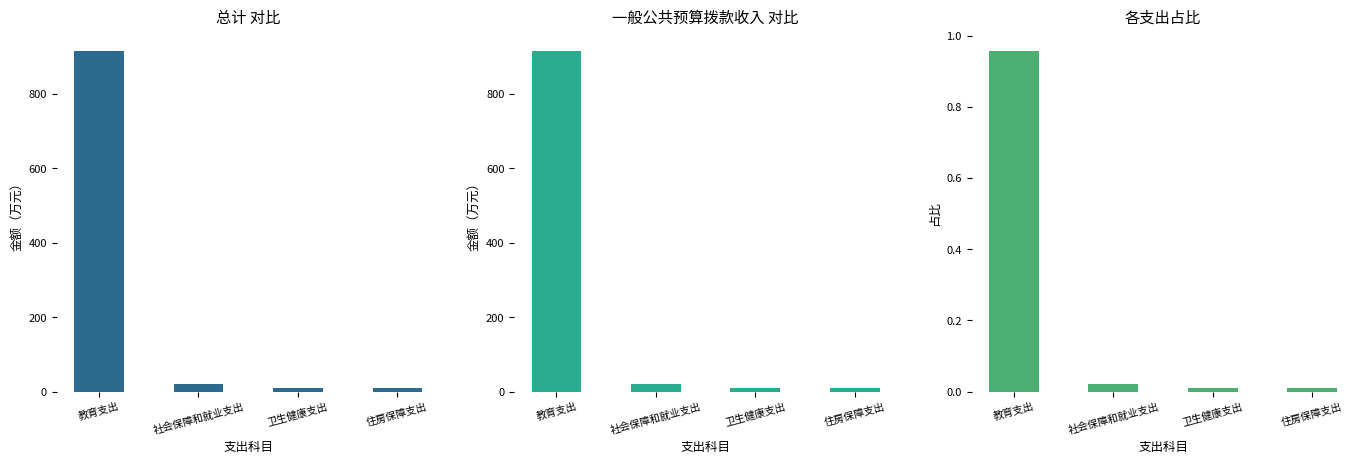

Reading right to left, transcribe all the data shown in this chart.

总计: 住房保障支出=9.8	卫生健康支出=11.2	社会保障和就业支出=19.7	教育支出=915.9
一般公共预算拨款收入: 住房保障支出=9.8	卫生健康支出=11.2	社会保障和就业支出=19.7	教育支出=915.9
占比: 住房保障支出=0.0	卫生健康支出=0.0	社会保障和就业支出=0.0	教育支出=1.0